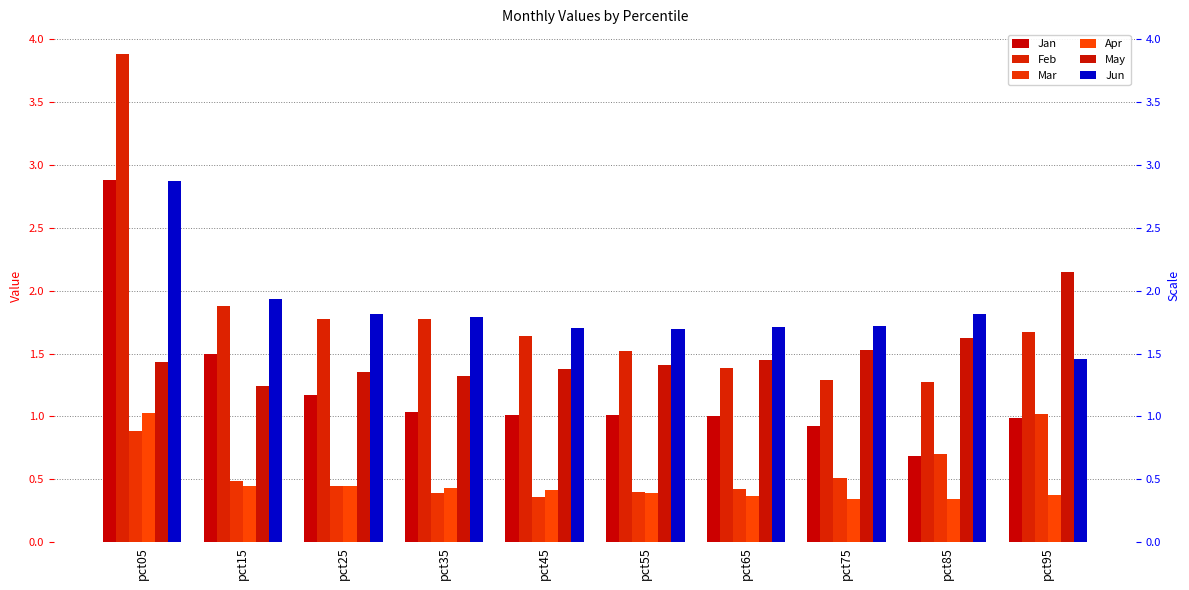

What is the sum of the May values at pct45 and pct25?

2.7